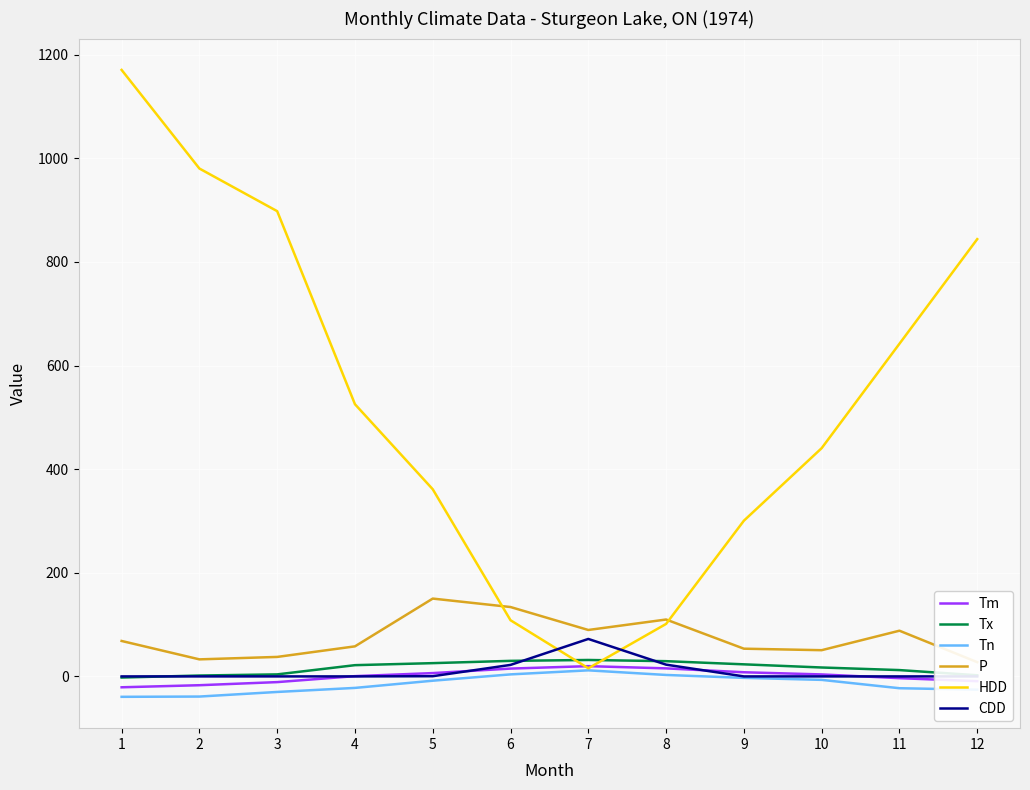

What is the spread (max minus min) of values at 2?

1019.1